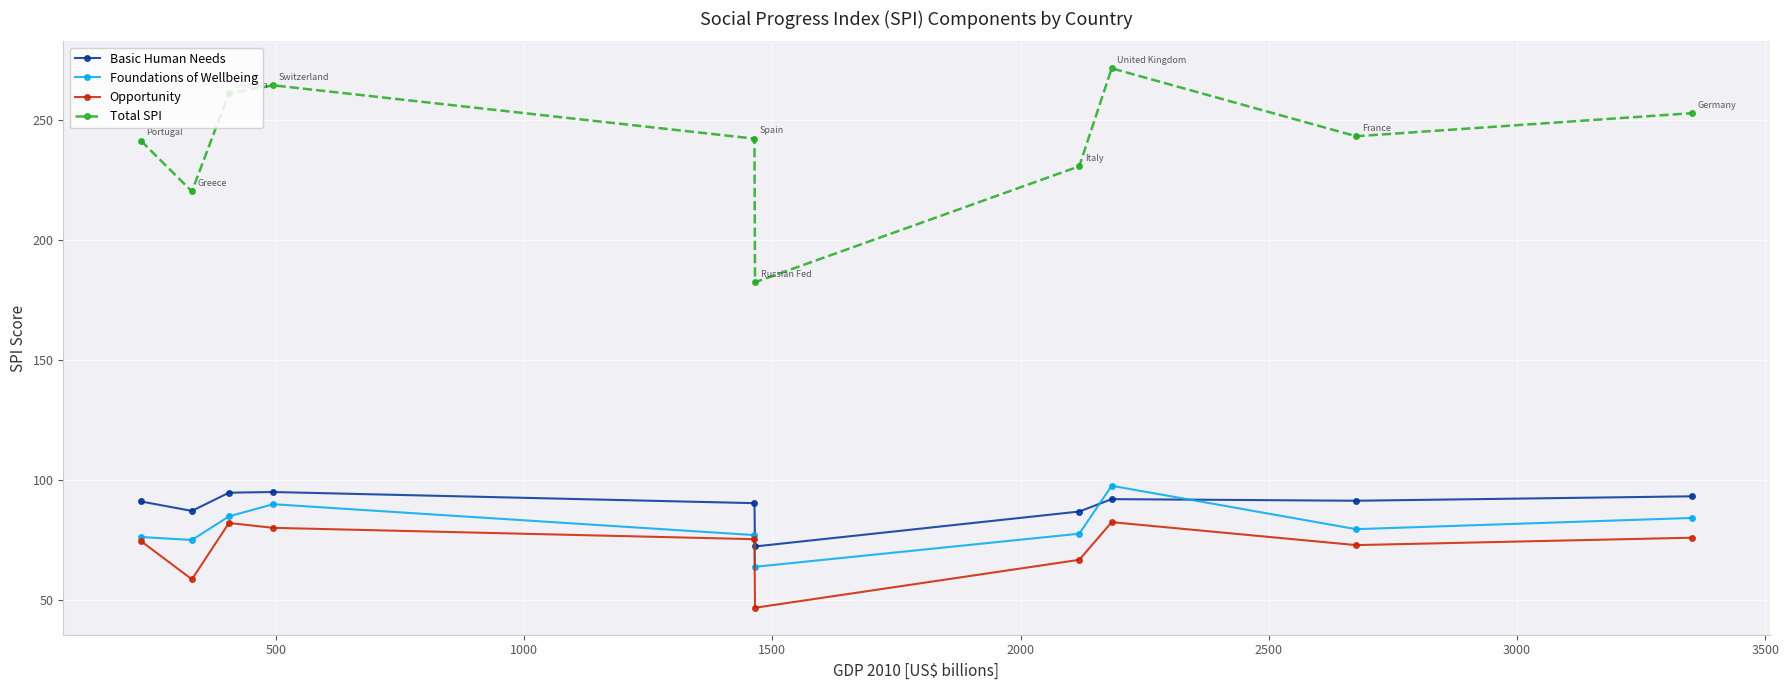

Which series has the largest range (max minus min)?

Total SPI